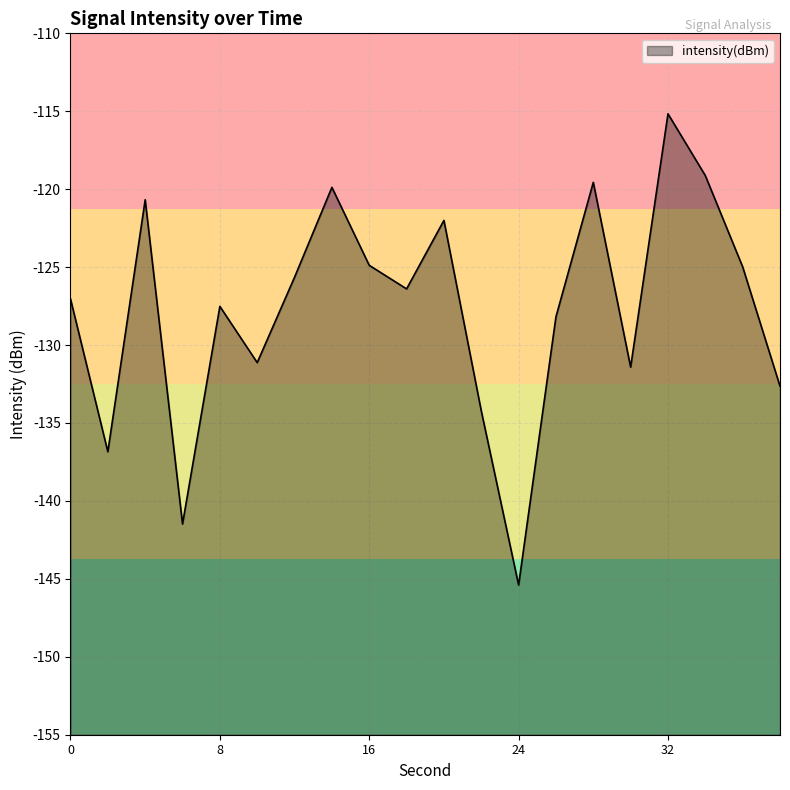

At which category does the data reach its first local valley?

2